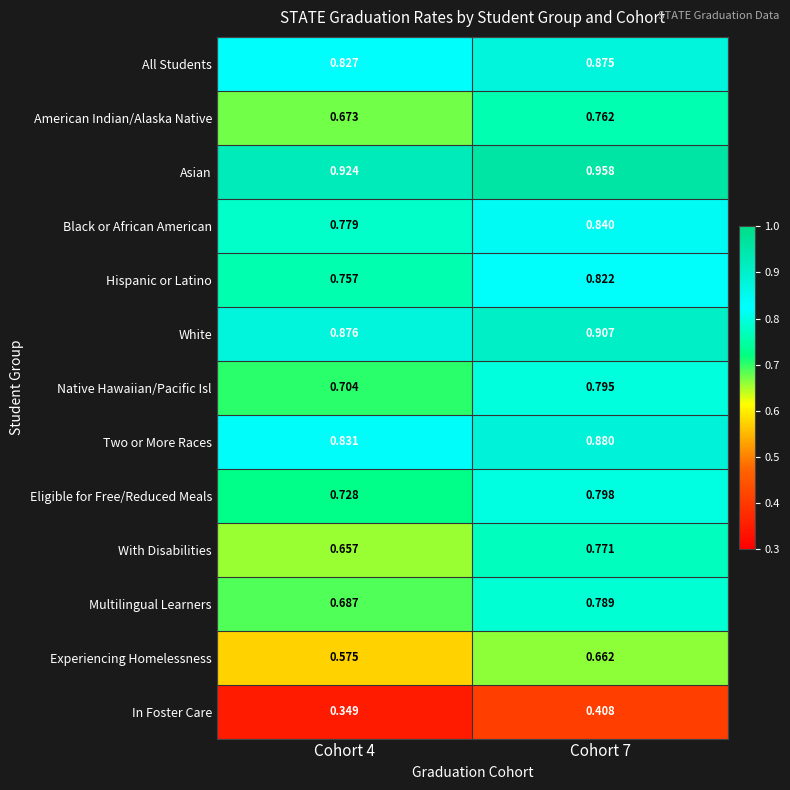

Which series has the largest range (max minus min)?

With Disabilities